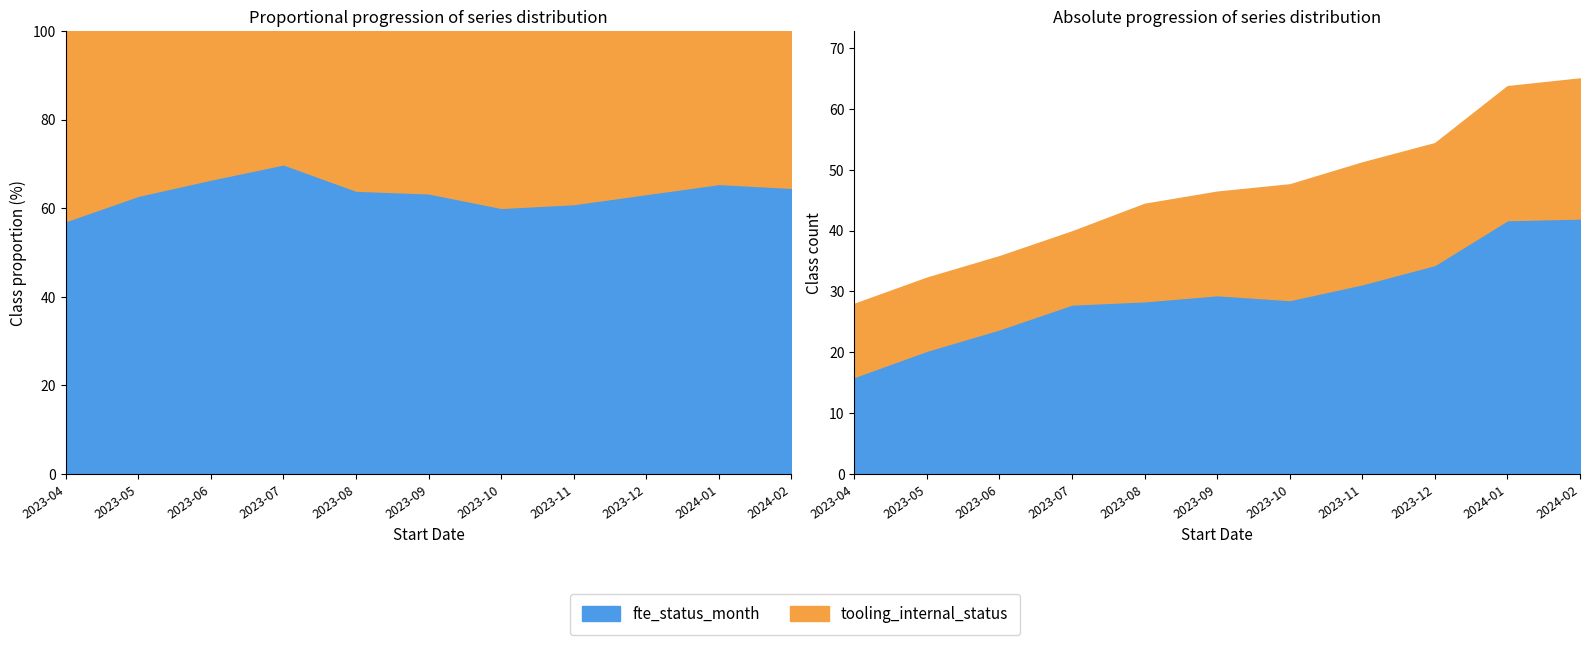

Does the chart display data point markers on the line(s)?

No